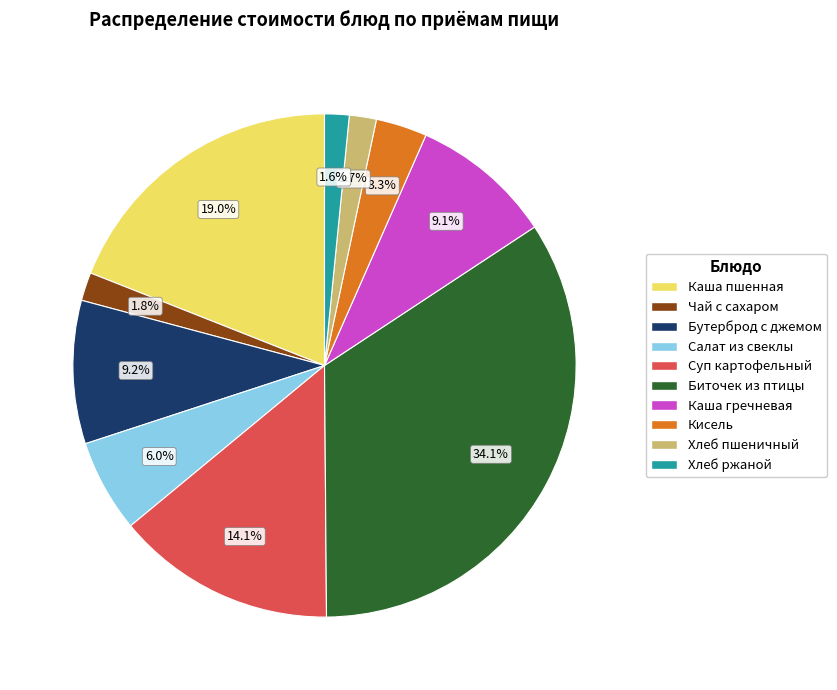

Is there a majority slice in this chart?

No